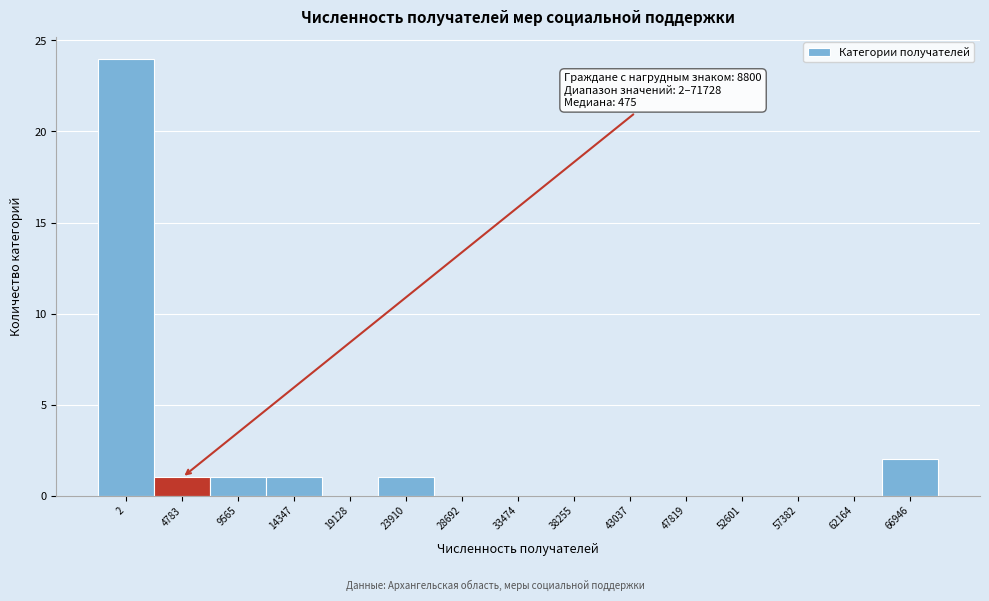

What is the greatest value displayed?

24